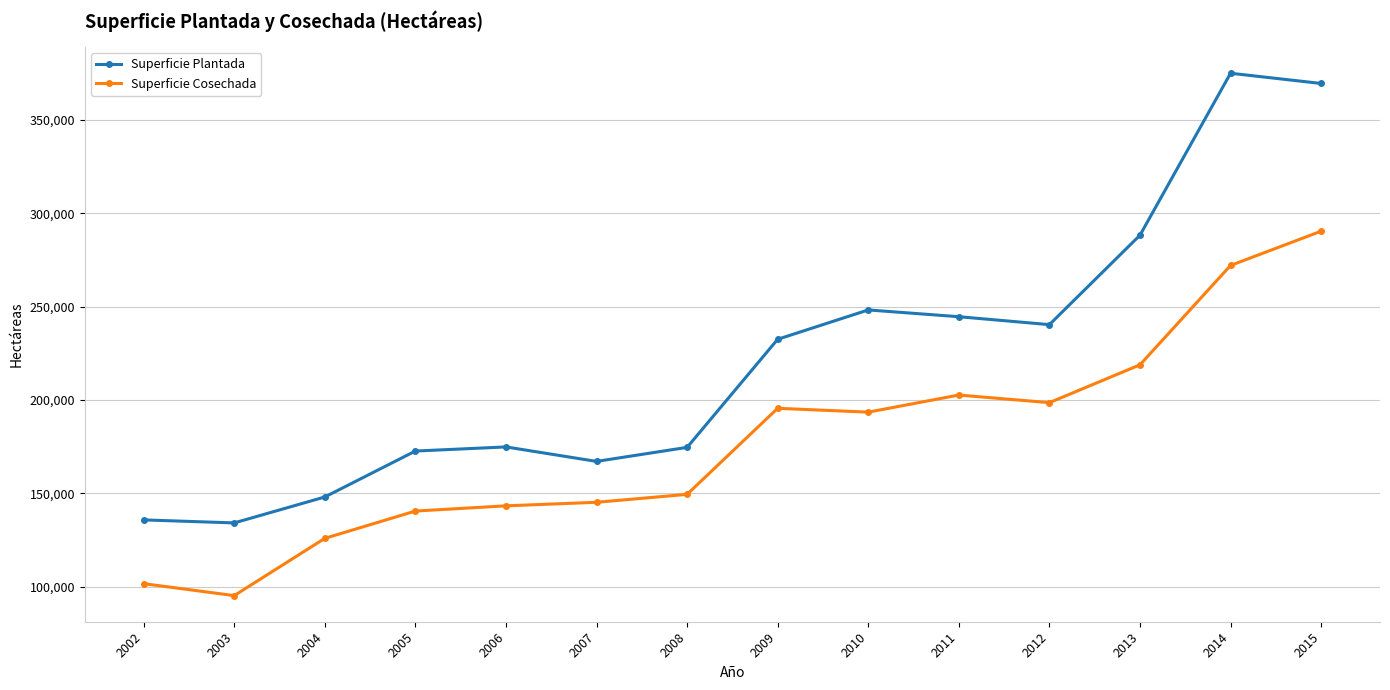

Is this an area chart (filled region under the line)?

No